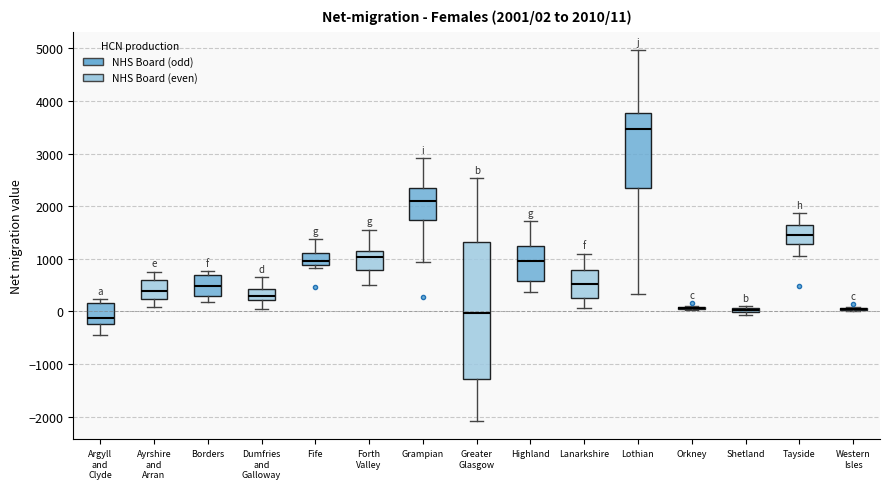

Which box is the tallest, from its lower edge to its upper edge?

Greater Glasgow